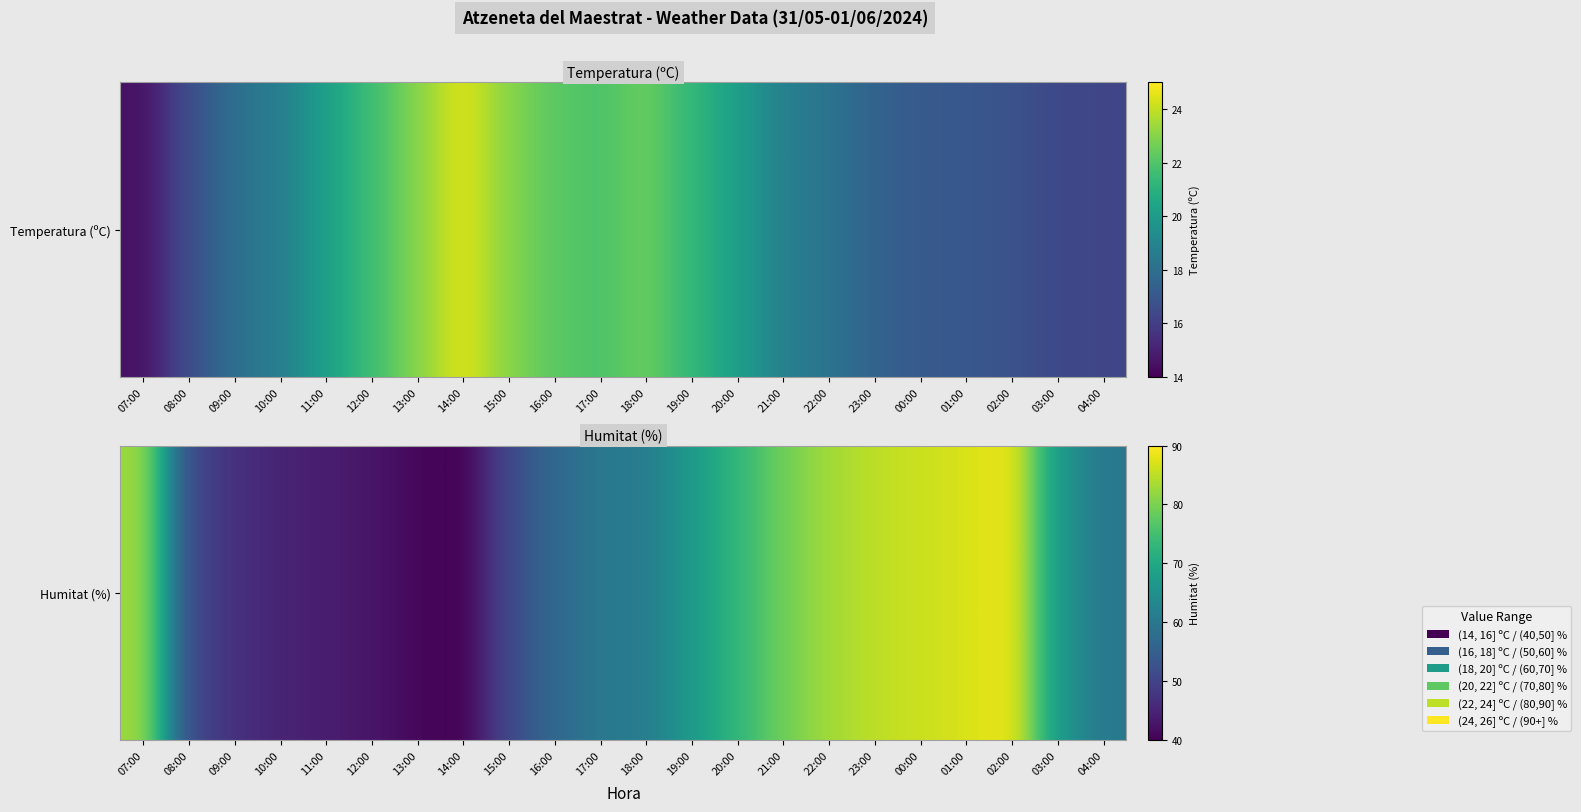

What is the difference between the second highest and second lowest values?

46